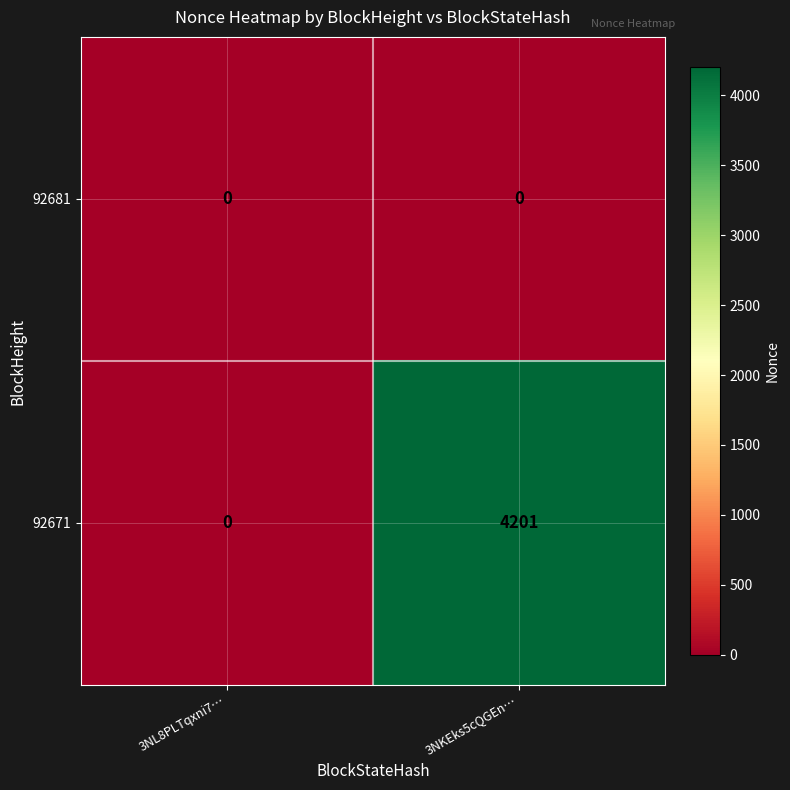

List the series in order of their overall mean, highest first.

92671, 92681